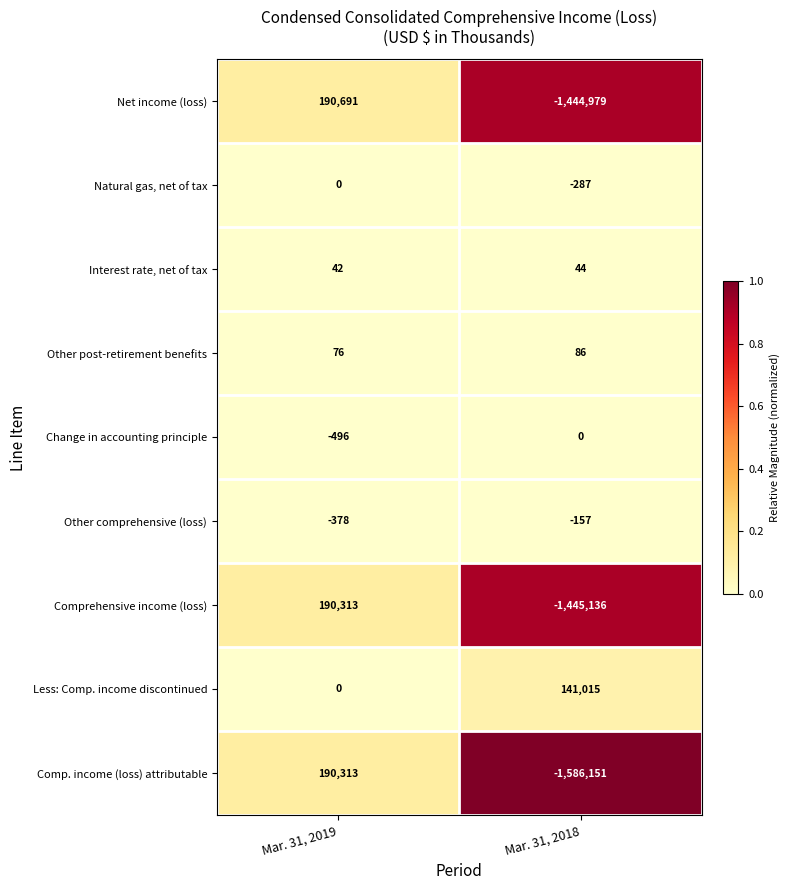

At Mar. 31, 2018, list the series in order from largest to smallest.

Less: Comp. income discontinued, Other post-retirement benefits, Interest rate, net of tax, Change in accounting principle, Other comprehensive (loss), Natural gas, net of tax, Net income (loss), Comprehensive income (loss), Comp. income (loss) attributable